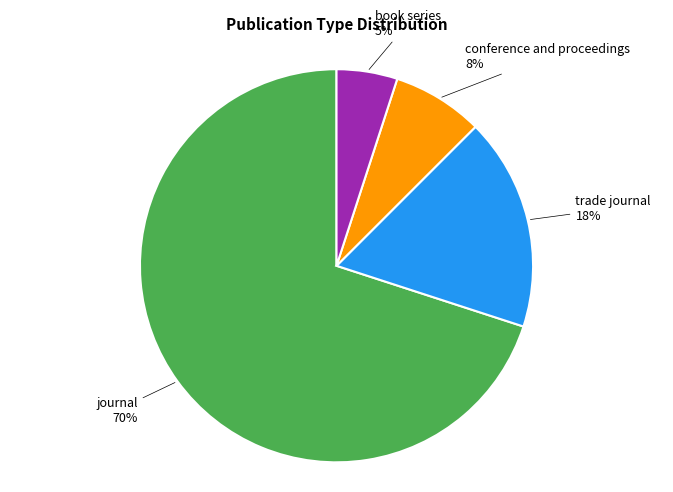

Combined, do book series and conference and proceedings account for over 50%?

No